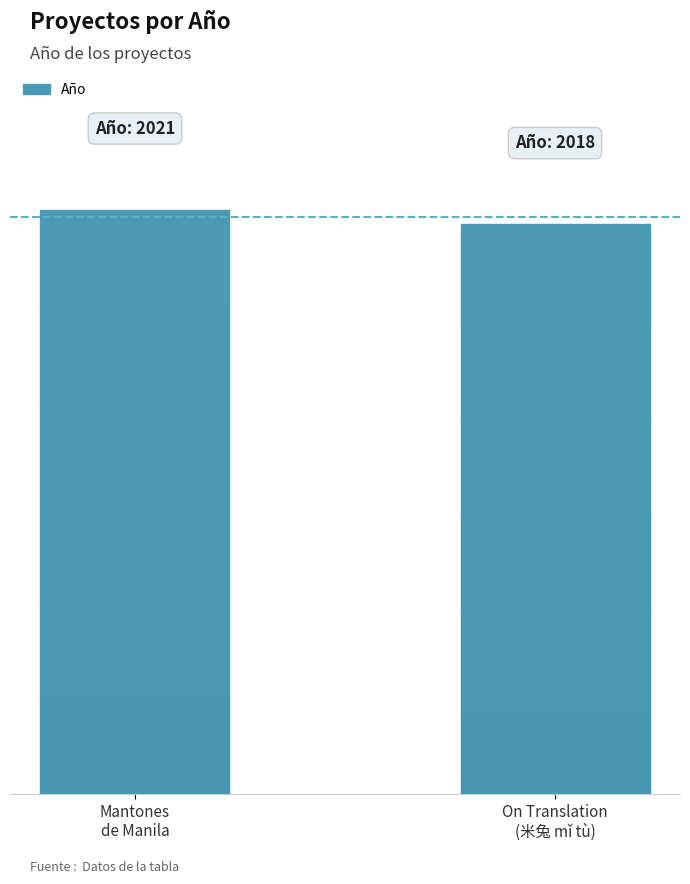

Are the bars horizontal?

No